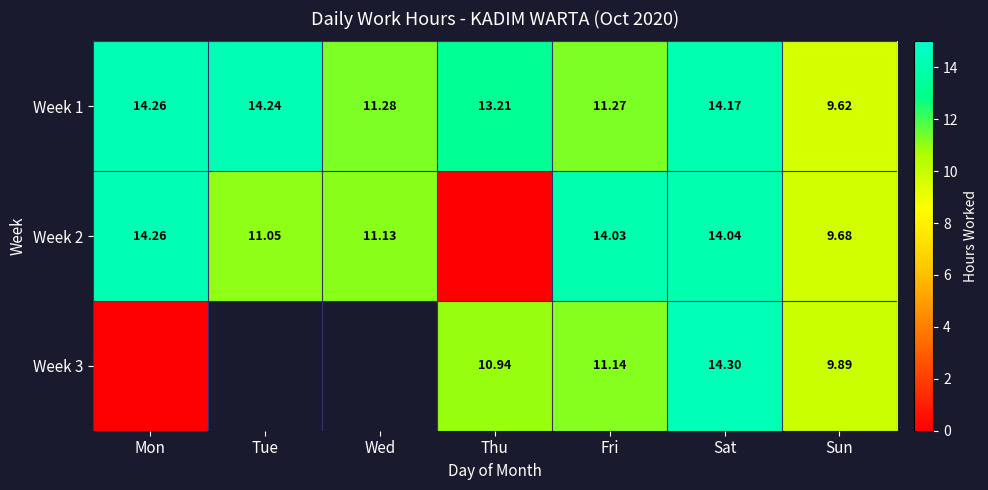

What is the maximum value shown in the chart?

14.3